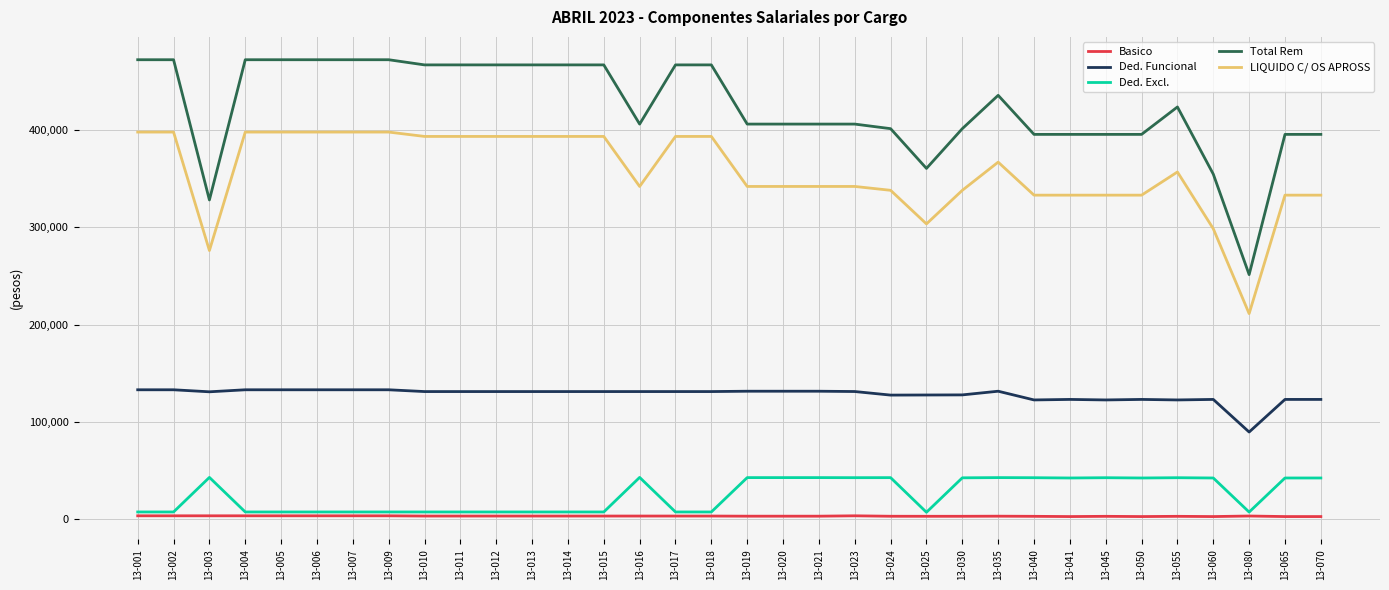

Is the value of Basico at 13-002 greater than the value of Total Rem at 13-010?

No